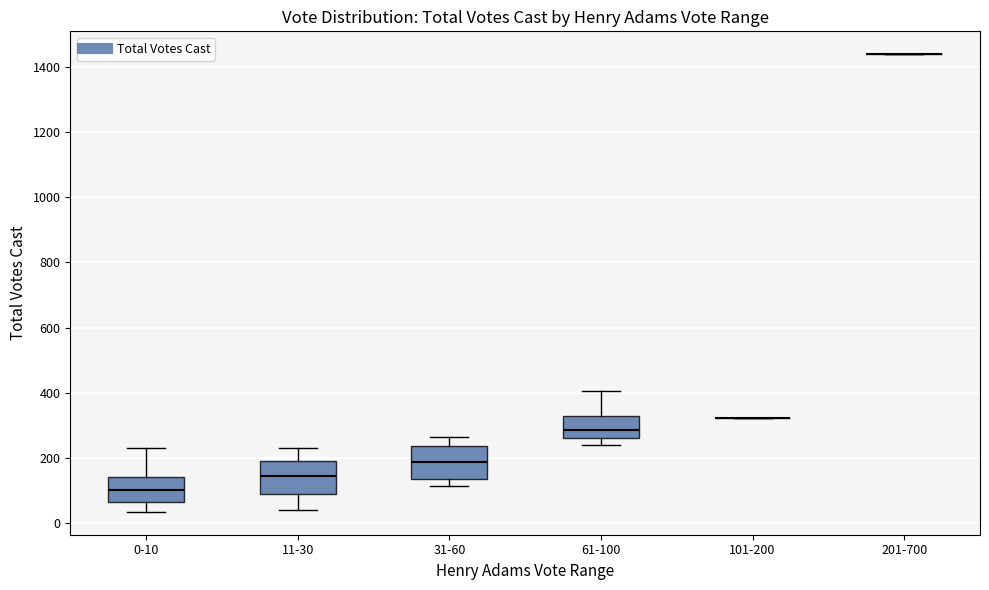

Reading left to right, transcribe this box plot: for each box, give where its median line is, the range the box spans, and where its two whiskers end, as read against the y-axis. The values are not printed on the chart, so give them approximately, as read against the axis.

0-10: median 100, box 60 to 140, whiskers 40 to 240
11-30: median 140, box 100 to 200, whiskers 40 to 240
31-60: median 180, box 140 to 240, whiskers 120 to 260
61-100: median 280, box 260 to 320, whiskers 240 to 400
101-200: box collapsed to a line at 320, whiskers 320 to 320
201-700: box collapsed to a line at 1440, whiskers 1440 to 1440